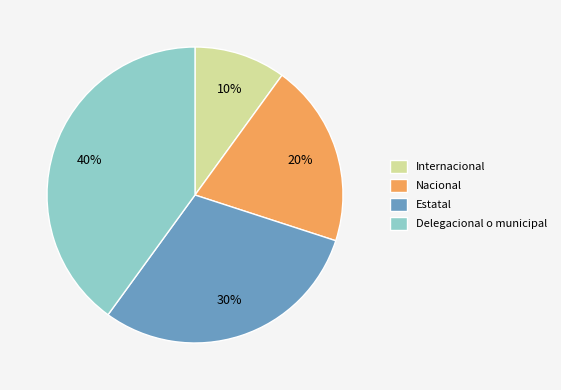

Combined, do Nacional and Delegacional o municipal account for over 50%?

Yes